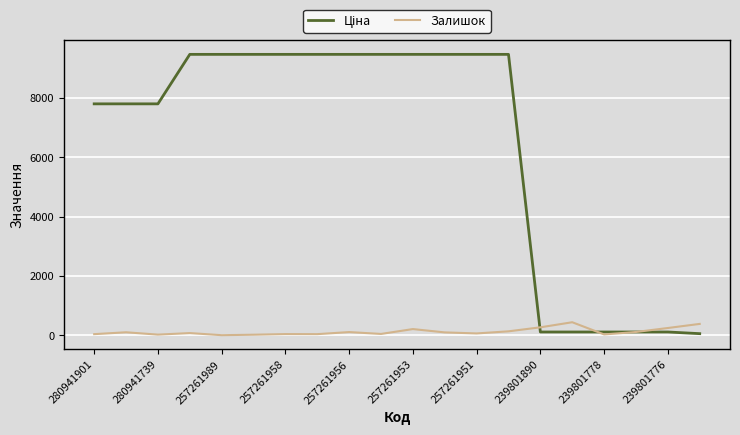

What is the maximum value shown in the chart?

9458.9